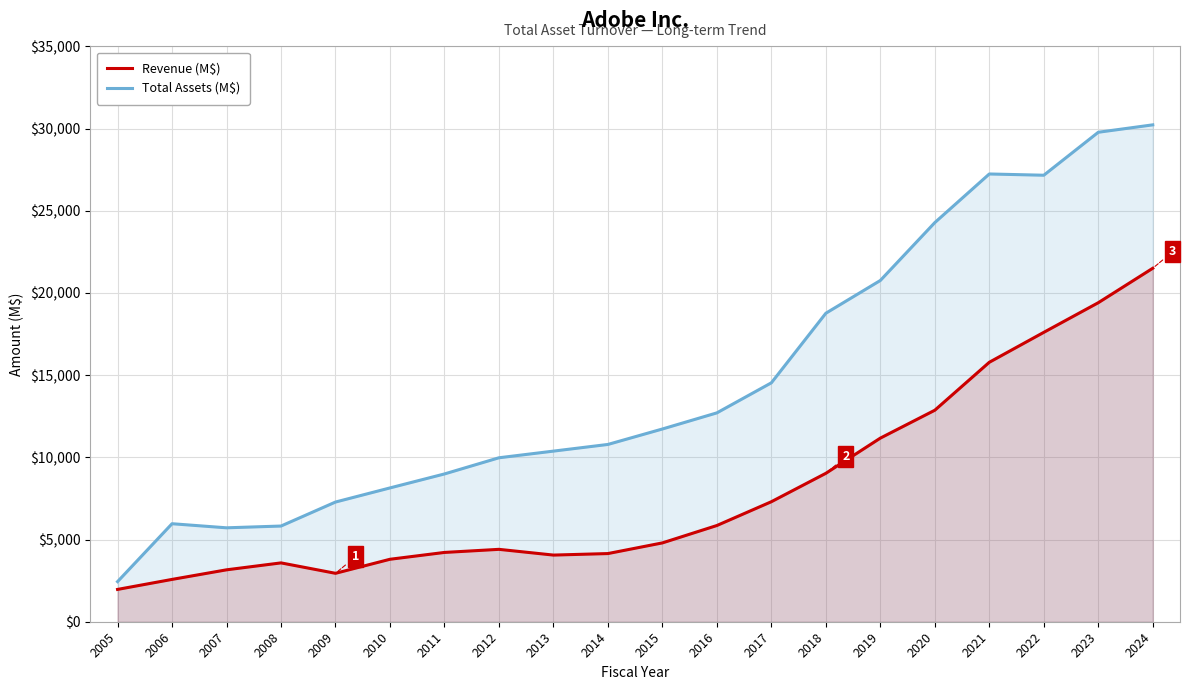

At which label does Revenue (M$) first exceed 4796?

2016